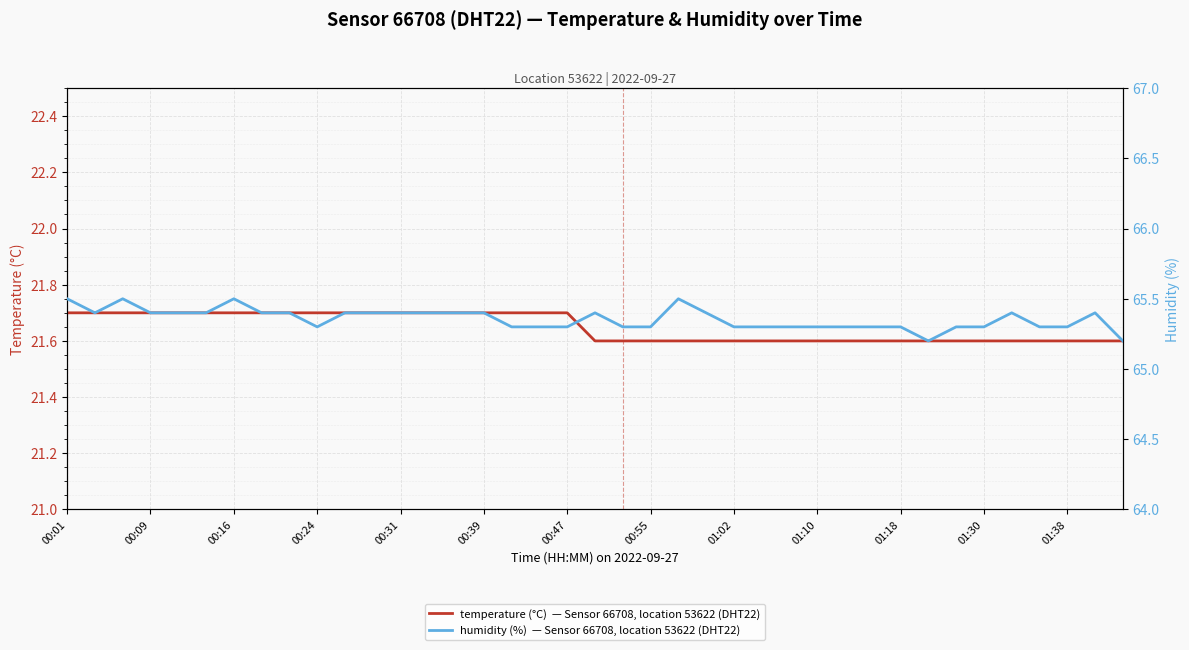

Which category has the lowest value across all series?

19